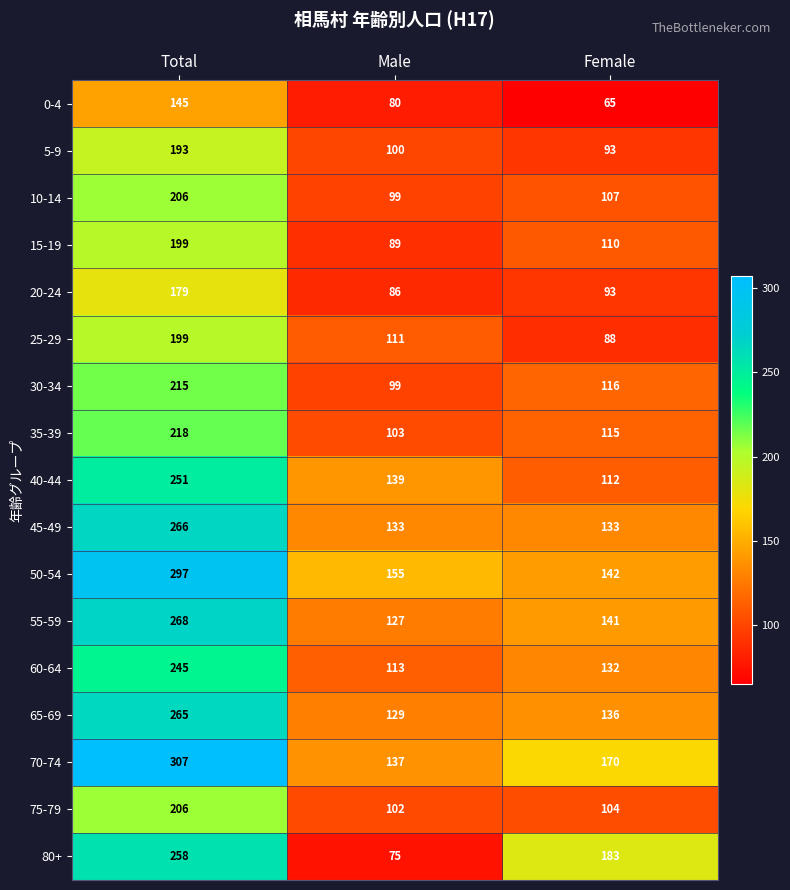

What is the average value of the 65-69 series?

177